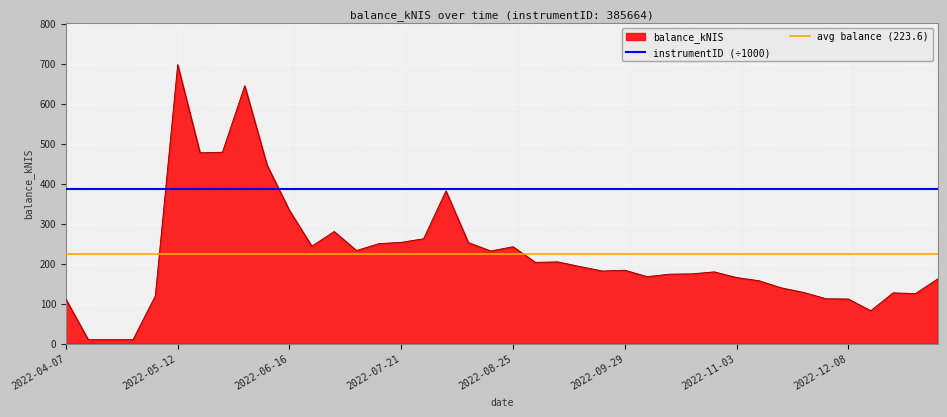

What is the change in value from 2022-09-29 to 2022-11-03?

-18.3